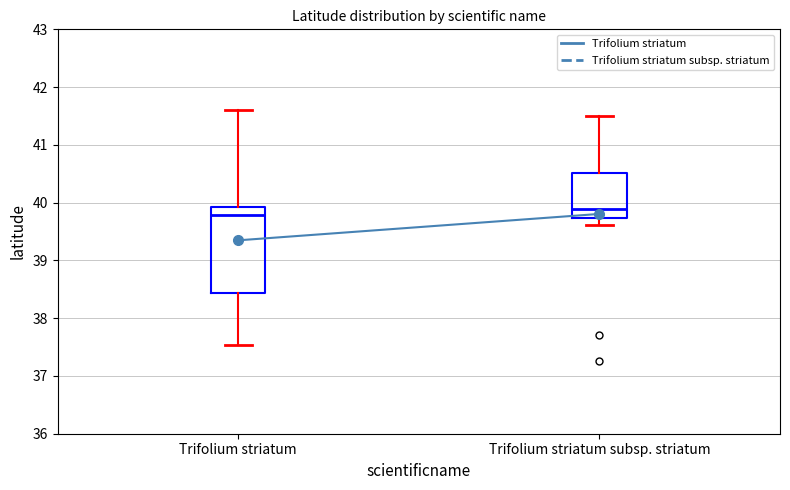

Reading left to right, transcribe this box plot: for each box, give where its median line is, the range the box spans, and where its two whiskers end, as read against the y-axis. The values are not printed on the chart, so give them approximately, as read against the axis.

Trifolium striatum: median 39.8, box 38.4 to 39.9, whiskers 37.5 to 41.6
Trifolium striatum subsp. striatum: median 39.9, box 39.7 to 40.5, whiskers 39.6 to 41.5